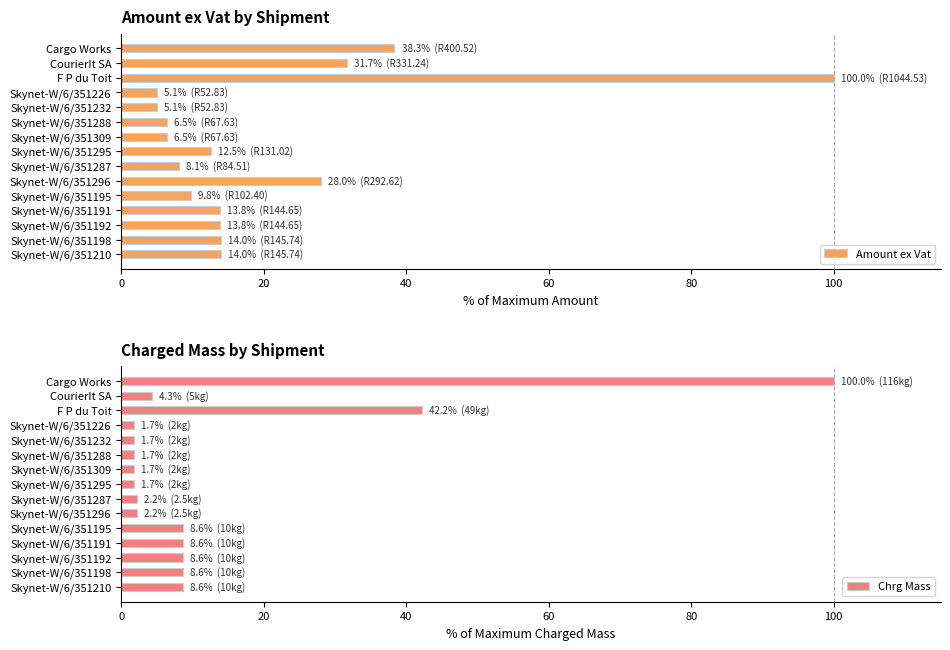

How many groups of bars are there?

15